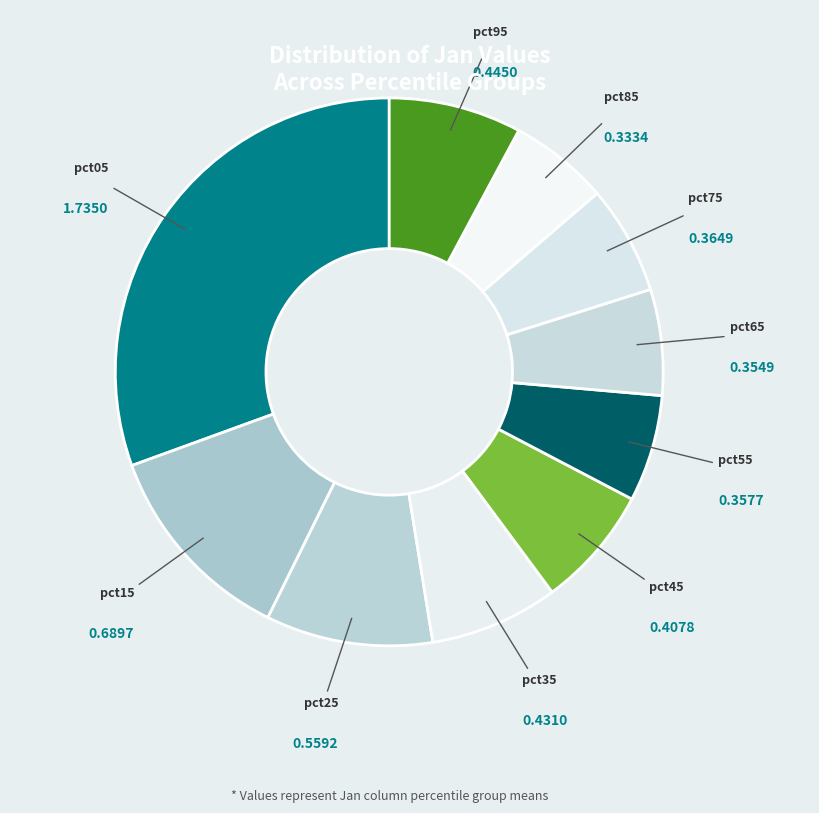

Combined, do pct45 and pct25 account for over 50%?

No